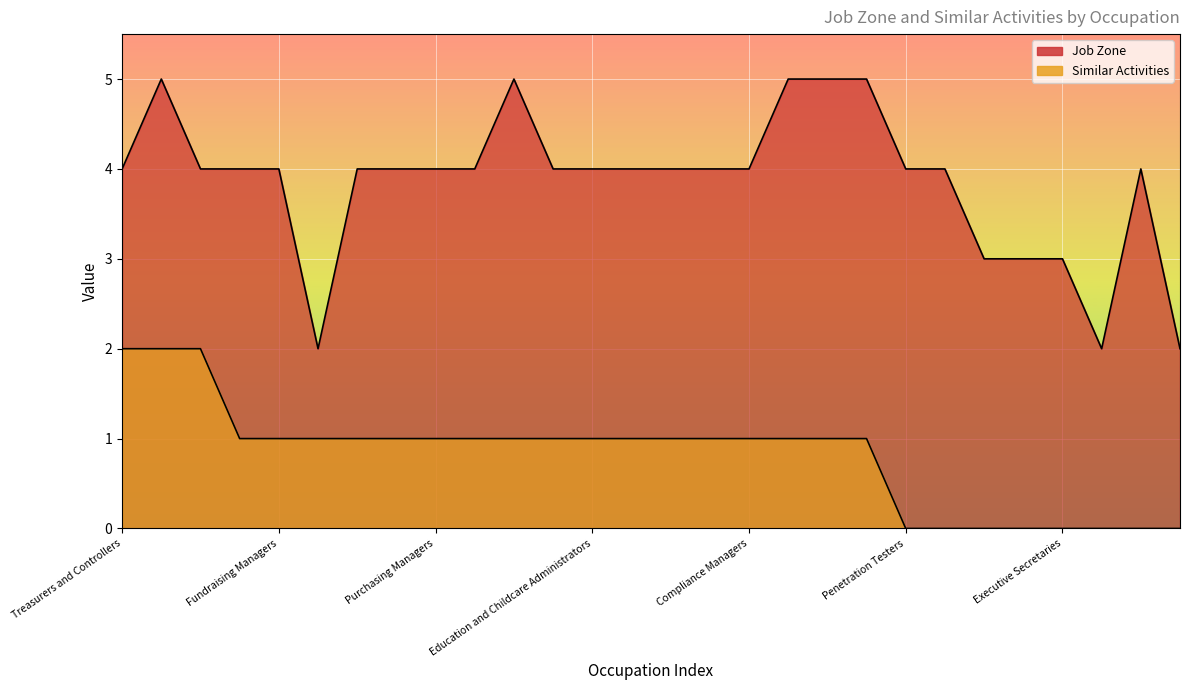

Which series has the largest total across all categories?

Job Zone